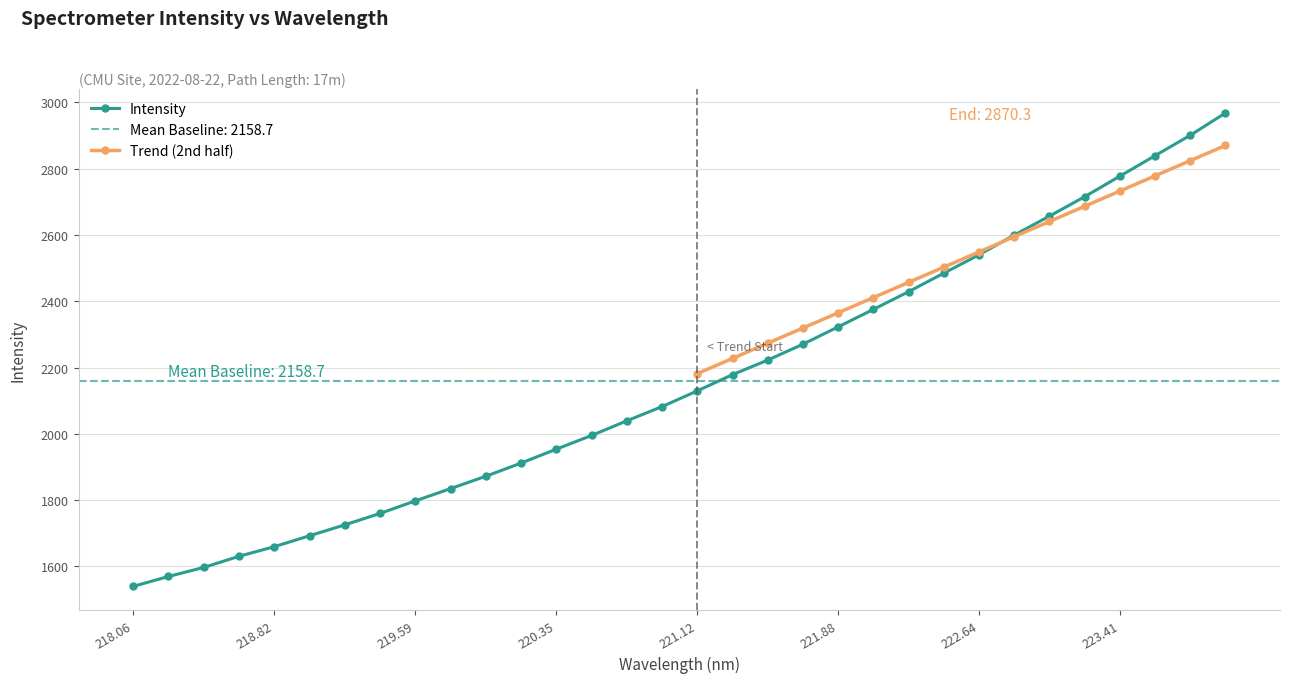

What is the highest value of the Intensity series?

2968.3